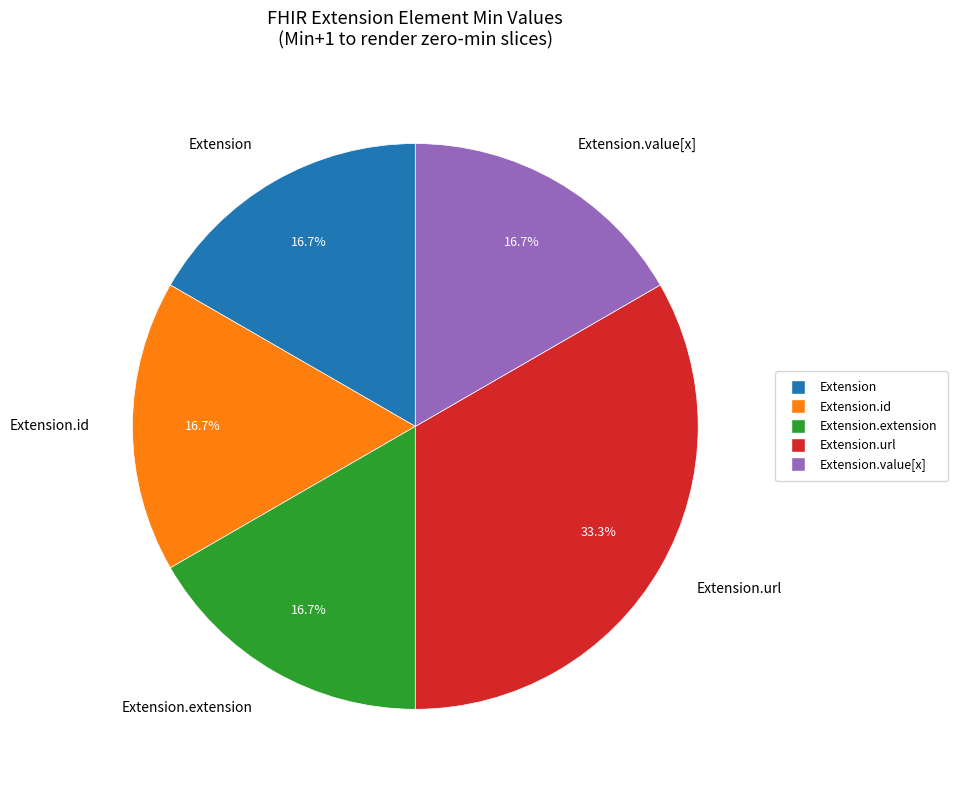

Count the number of slices in the pie.

5